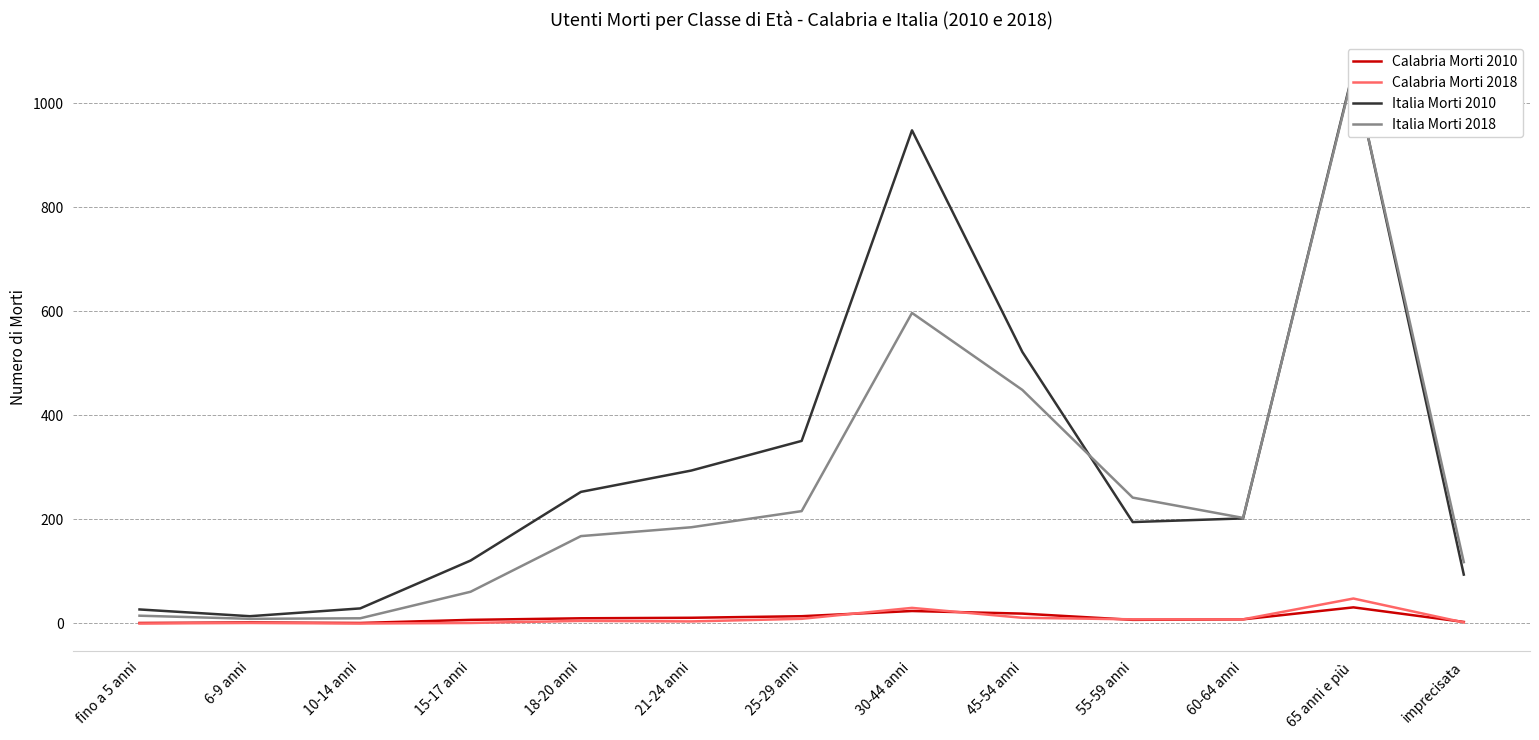

What are all the series names shown in the legend?

Calabria Morti 2010, Calabria Morti 2018, Italia Morti 2010, Italia Morti 2018